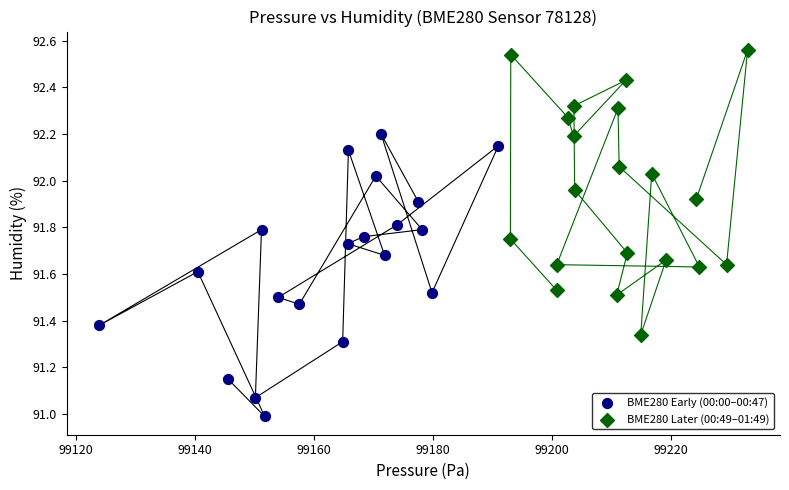

What are all the series names shown in the legend?

BME280 Early (00:00–00:47), BME280 Later (00:49–01:49)